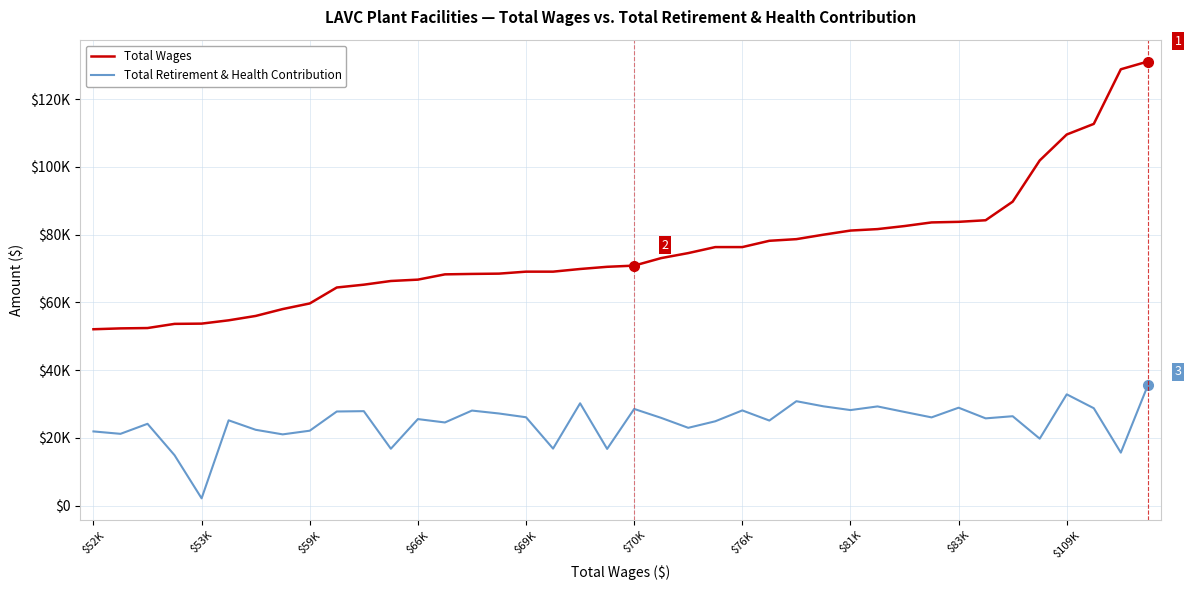

Is this an area chart (filled region under the line)?

No